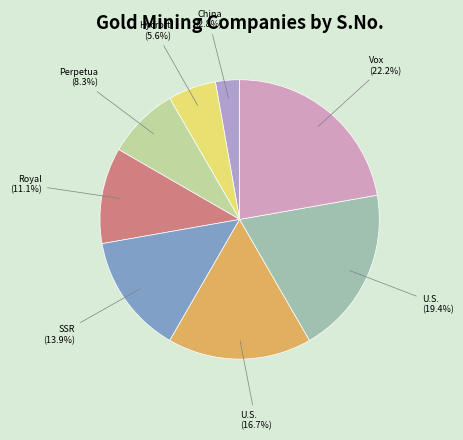

What is the smallest slice in the pie chart?

China Natural Resources Inc.